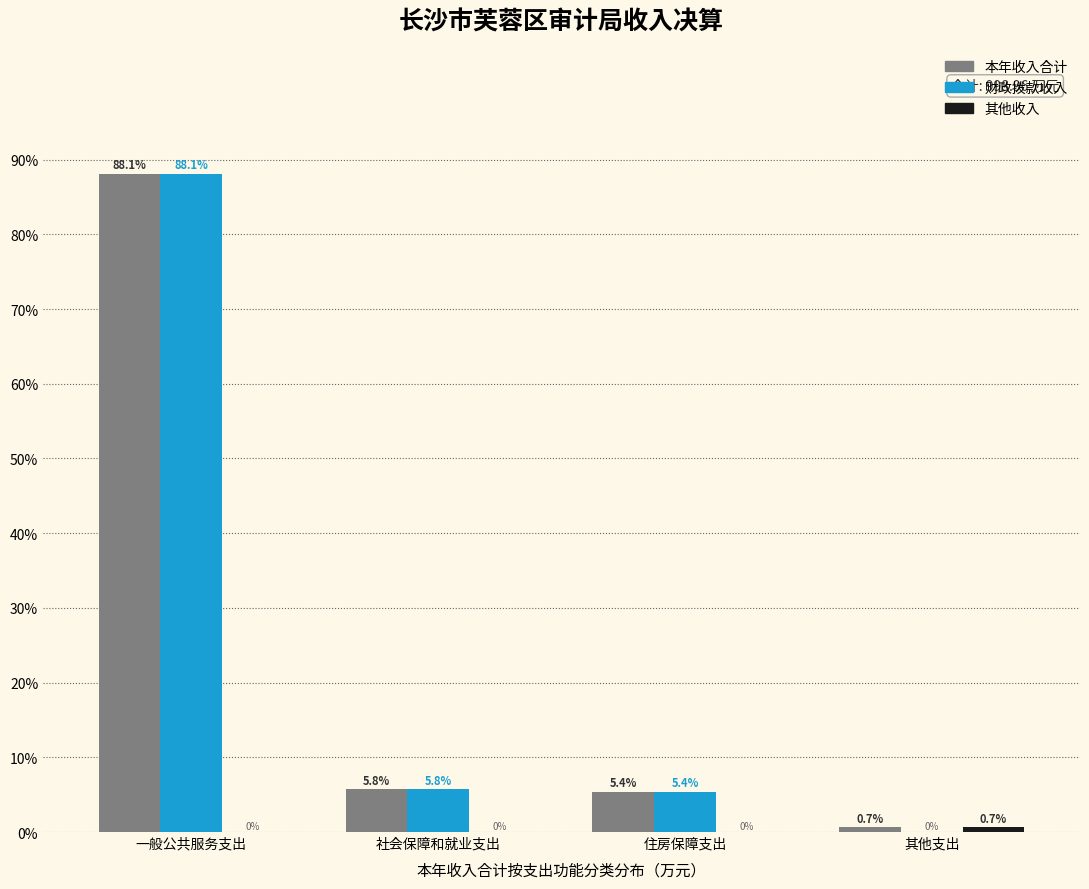

True or false: 财政拨款收入 has a value of 5.4 at 住房保障支出.

True